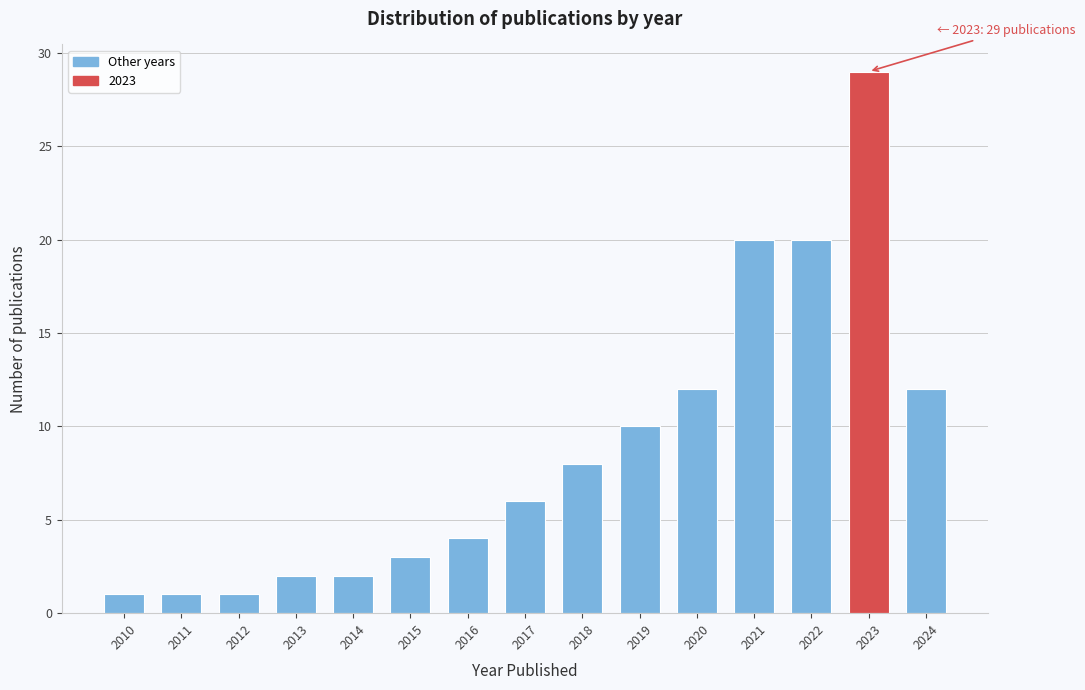

Reading left to right, list all the values displayed in this chart.

2010=1	2011=1	2012=1	2013=2	2014=2	2015=3	2016=4	2017=6	2018=8	2019=10	2020=12	2021=20	2022=20	2023=29	2024=12